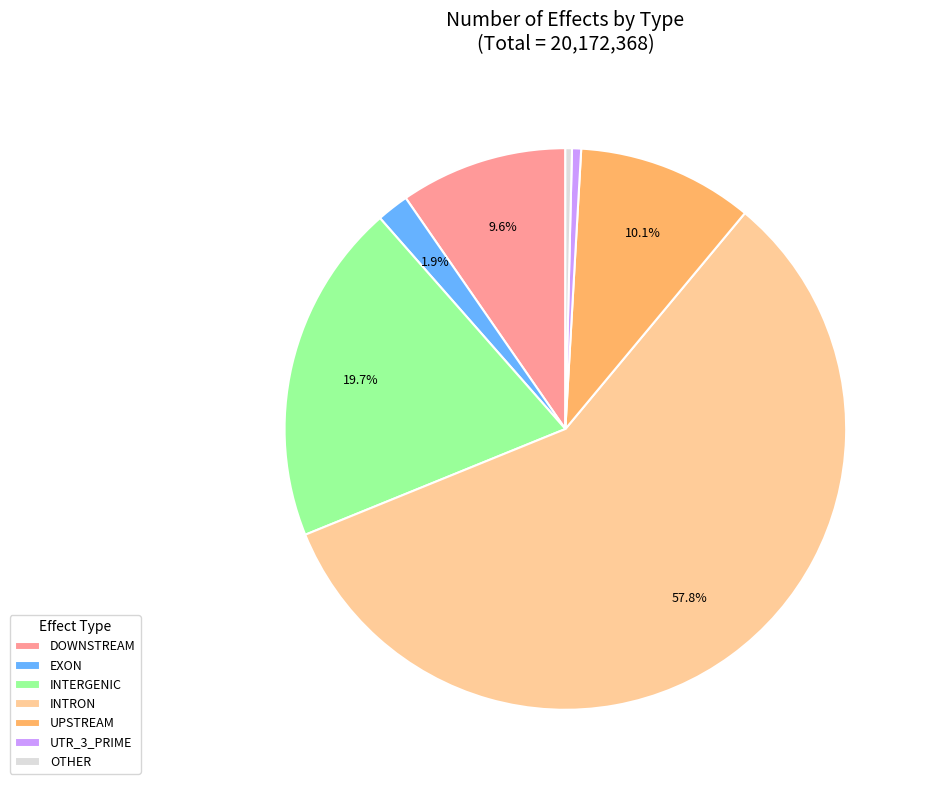

How many segments does this pie chart have?

7